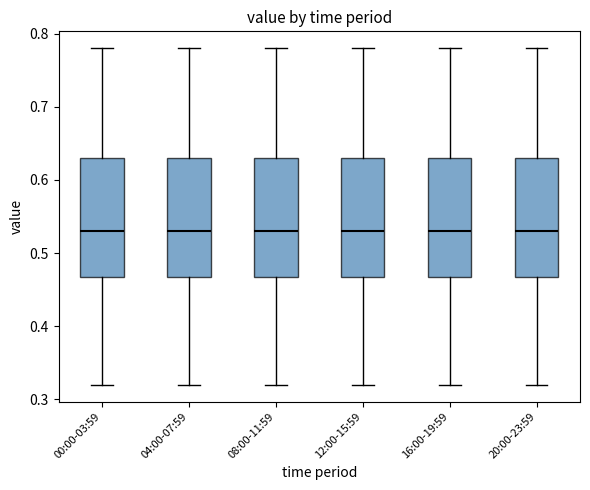

Where is the upper edge of the box for 08:00-11:59 on the y-axis? The values are not printed on the chart, so give them approximately, as read against the axis.

0.63